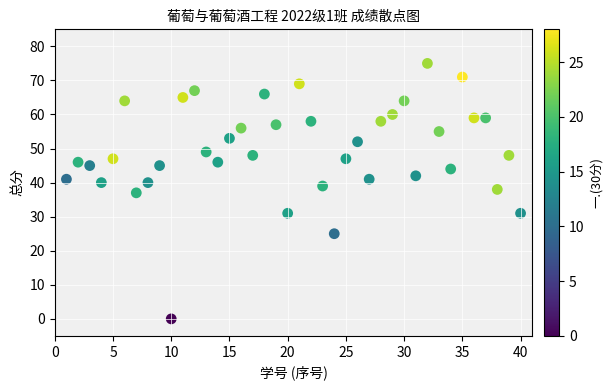

What is the range of X values (max minus min)?

39